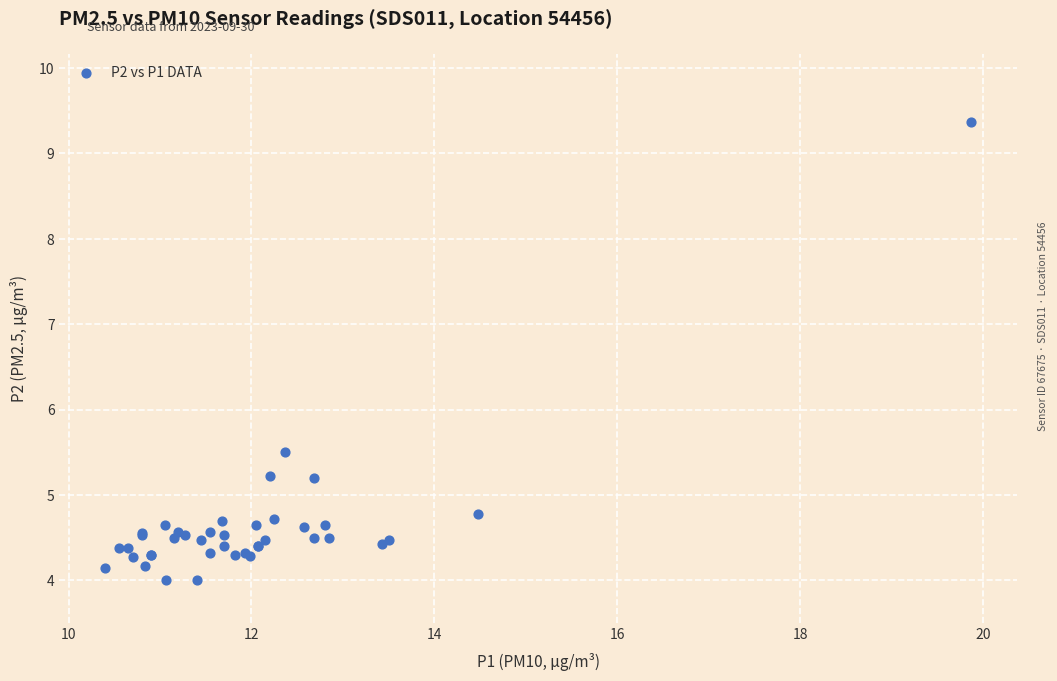

What Y value in the scatter plot is closest to 6?

5.5